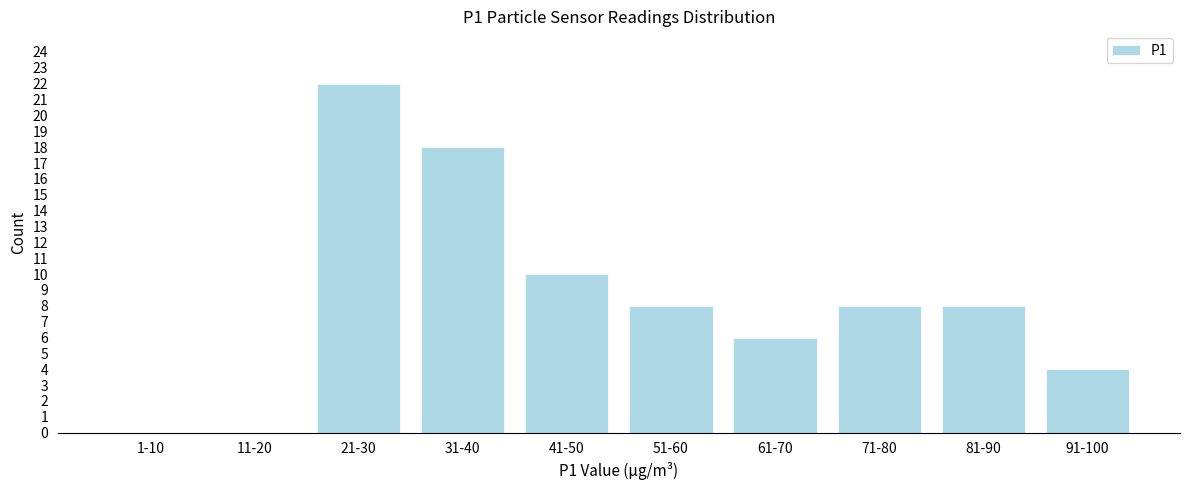

Reading left to right, extract all data points from this chart.

1-10=0	11-20=0	21-30=22	31-40=18	41-50=10	51-60=8	61-70=6	71-80=8	81-90=8	91-100=4